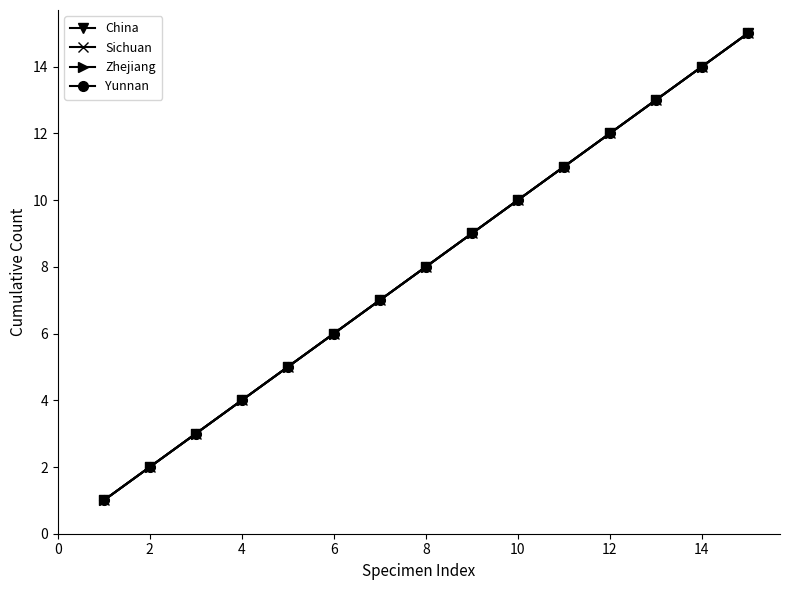

How many lines are shown in the chart?

4